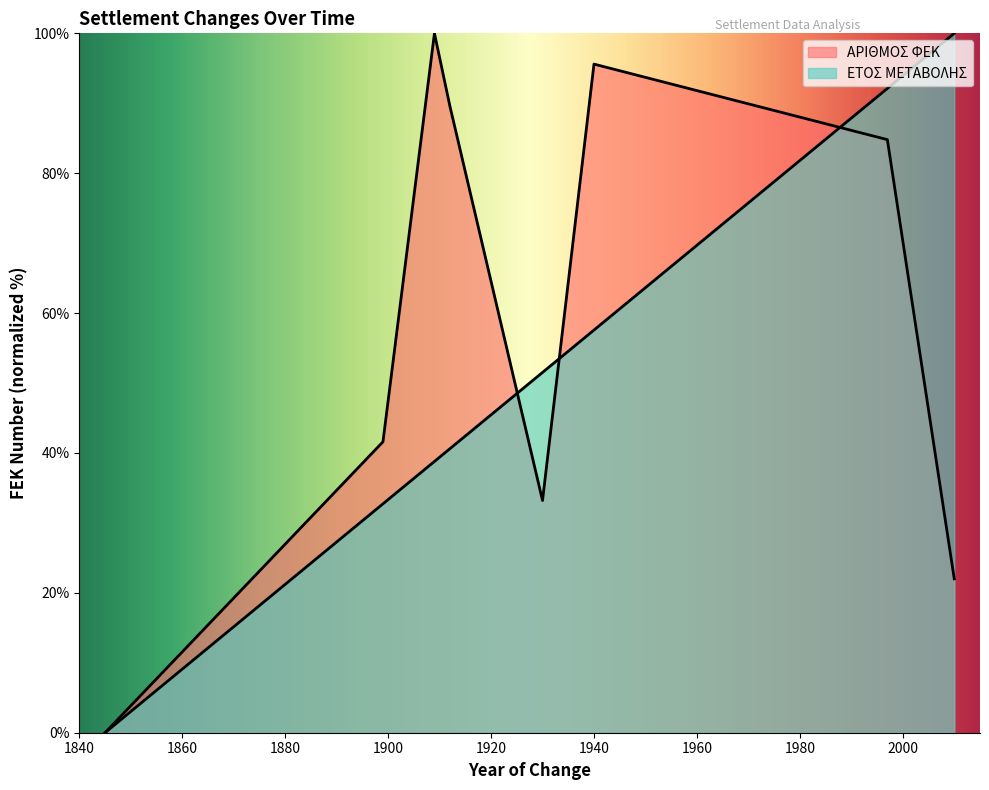

Which series changed the most between 04/12/1909 and 16/04/1930?

ΑΡΙΘΜΟΣ ΦΕΚ